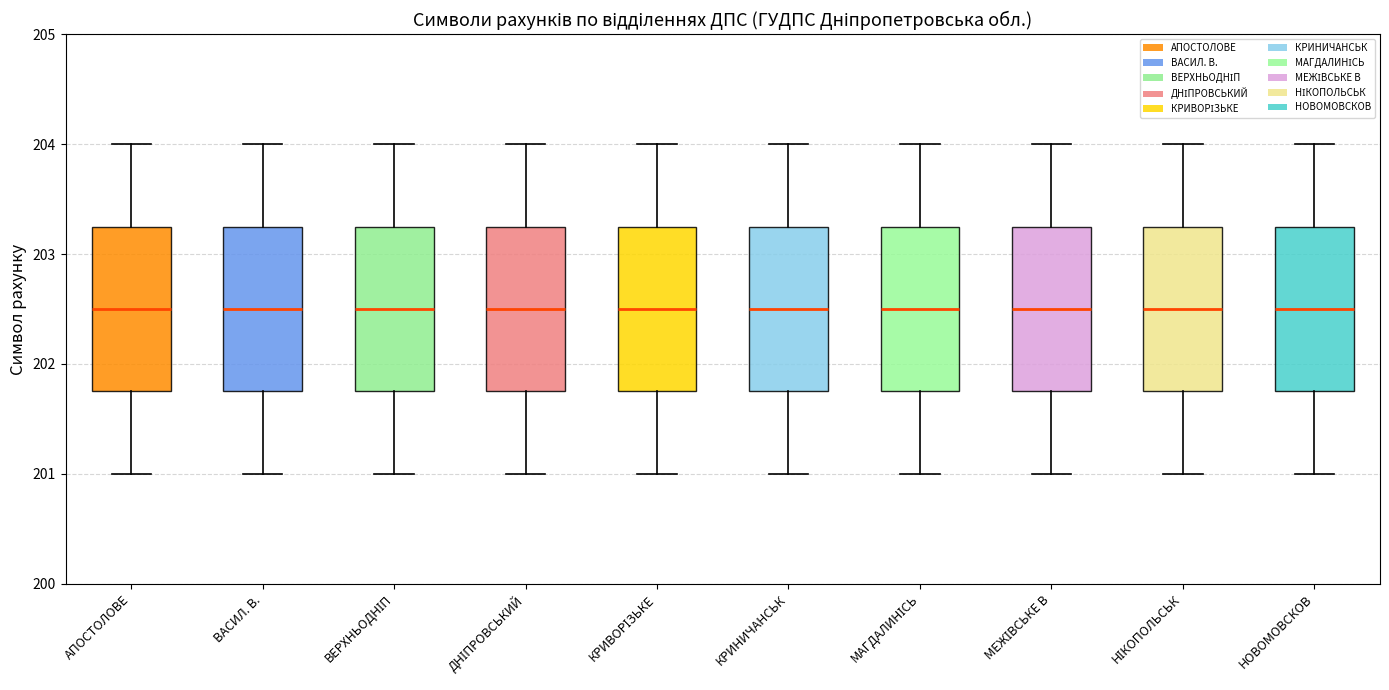

Reading left to right, read every box against the y-axis: the position of its median line, the range the box covers, and the ends of its whiskers. The values are not printed on the chart, so give them approximately, as read against the axis.

АПОСТОЛОВЕ: median 202.5, box 201.8 to 203.3, whiskers 201.0 to 204.0
ВАСИЛ. В.: median 202.5, box 201.8 to 203.3, whiskers 201.0 to 204.0
ВЕРХНЬОДНІП: median 202.5, box 201.8 to 203.3, whiskers 201.0 to 204.0
ДНІПРОВСЬКИЙ: median 202.5, box 201.8 to 203.3, whiskers 201.0 to 204.0
КРИВОРІЗЬКЕ: median 202.5, box 201.8 to 203.3, whiskers 201.0 to 204.0
КРИНИЧАНСЬК: median 202.5, box 201.8 to 203.3, whiskers 201.0 to 204.0
МАГДАЛИНІСЬ: median 202.5, box 201.8 to 203.3, whiskers 201.0 to 204.0
МЕЖІВСЬКЕ В: median 202.5, box 201.8 to 203.3, whiskers 201.0 to 204.0
НІКОПОЛЬСЬК: median 202.5, box 201.8 to 203.3, whiskers 201.0 to 204.0
НОВОМОВСКОВ: median 202.5, box 201.8 to 203.3, whiskers 201.0 to 204.0